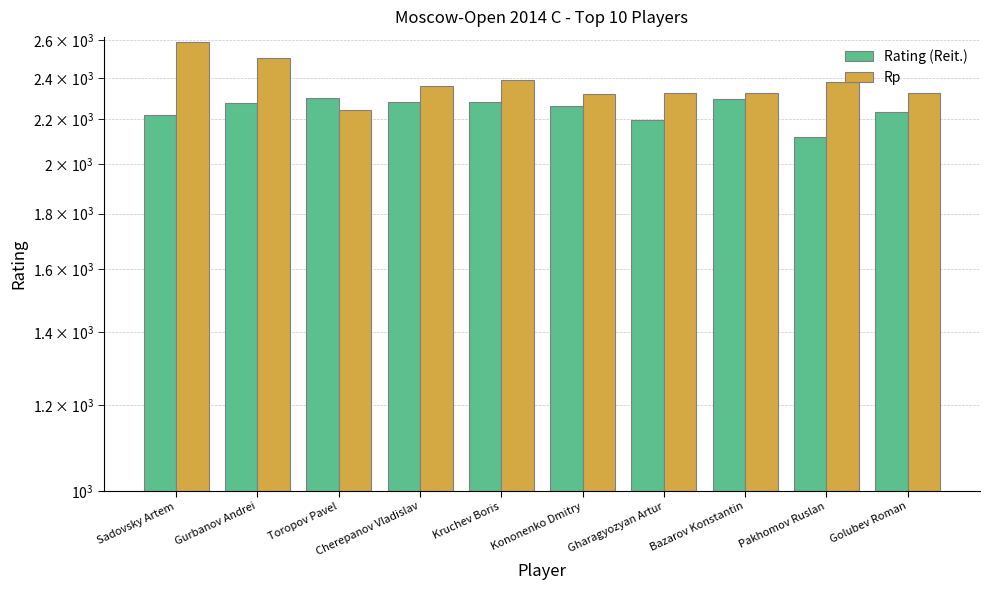

What is the total value across all series at Kruchev Boris?

4671